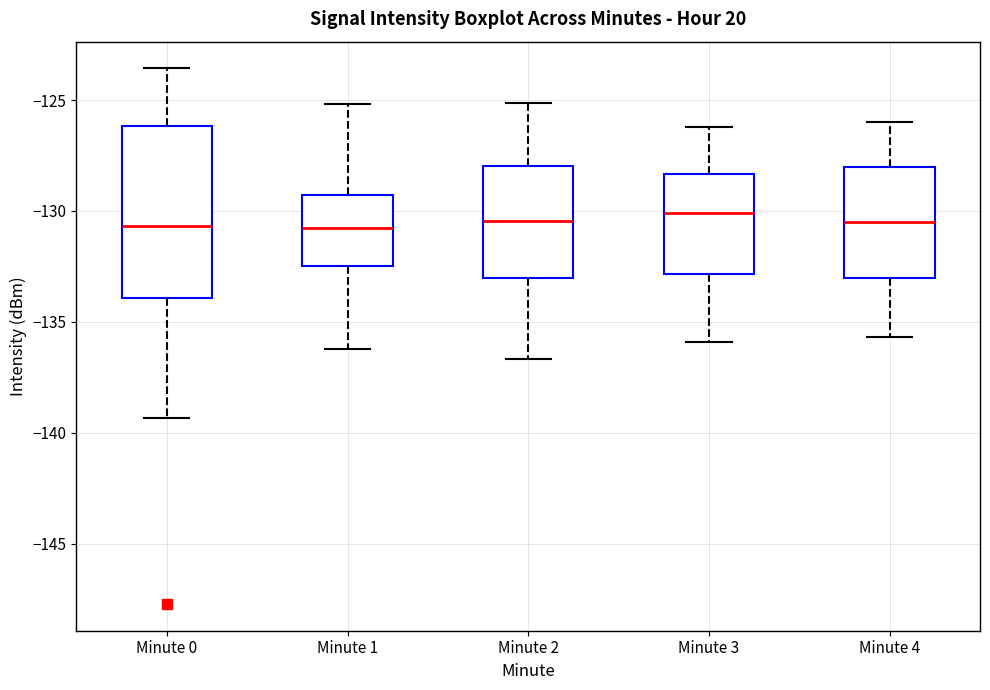

Which box is the tallest, from its lower edge to its upper edge?

Minute 0